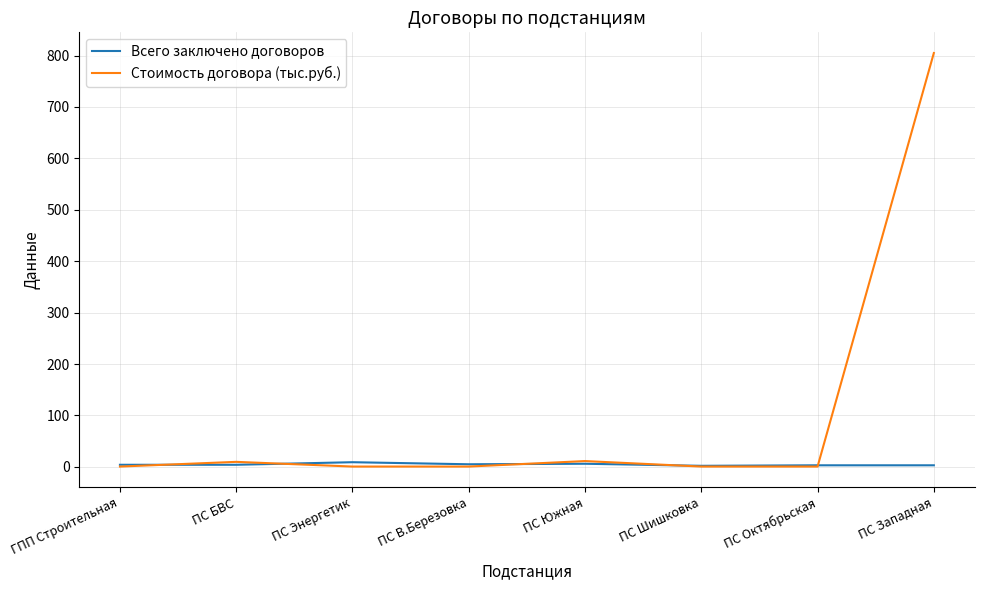

What is the difference between the Всего заключено договоров values at ПС В.Березовка and ПС Южная?

1.0